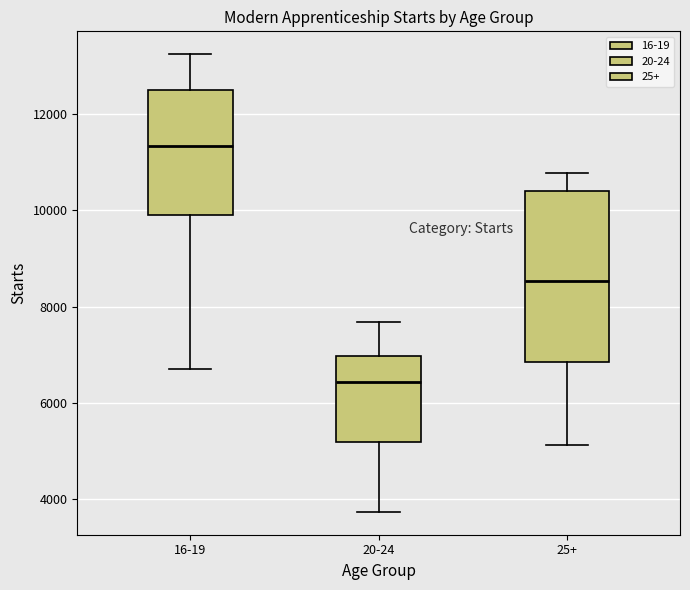

Reading left to right, read every box against the y-axis: the position of its median line, the range the box covers, and the ends of its whiskers. The values are not printed on the chart, so give them approximately, as read against the axis.

16-19: median 11400, box 10000 to 12600, whiskers 6800 to 13200
20-24: median 6400, box 5200 to 7000, whiskers 3800 to 7600
25+: median 8600, box 6800 to 10400, whiskers 5200 to 10800